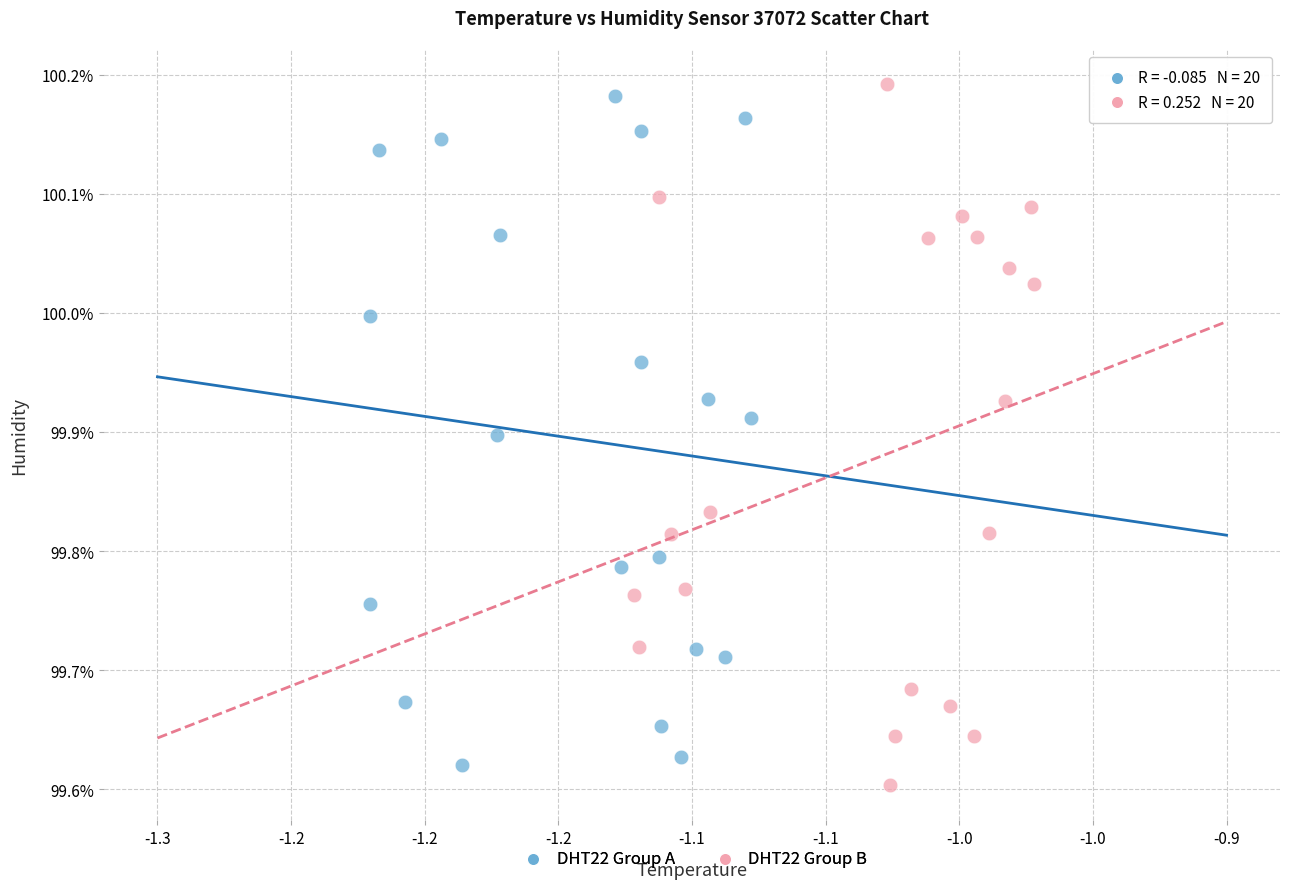

Which series reaches the maximum Y coordinate?

DHT22 Group B